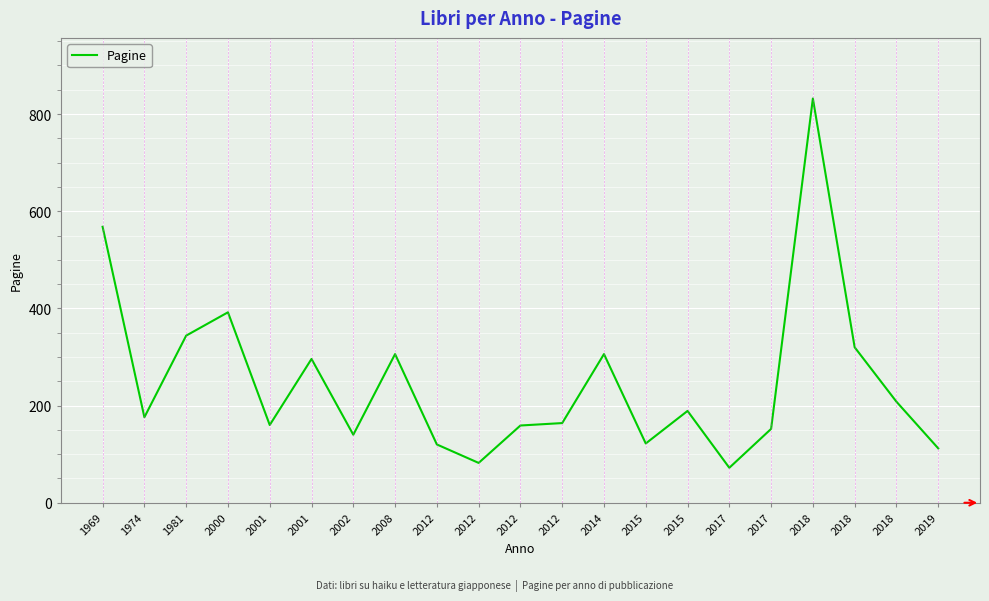

What is the maximum value shown in the chart?

832